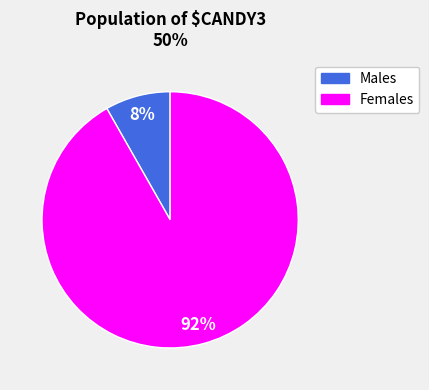

How many segments does this pie chart have?

2